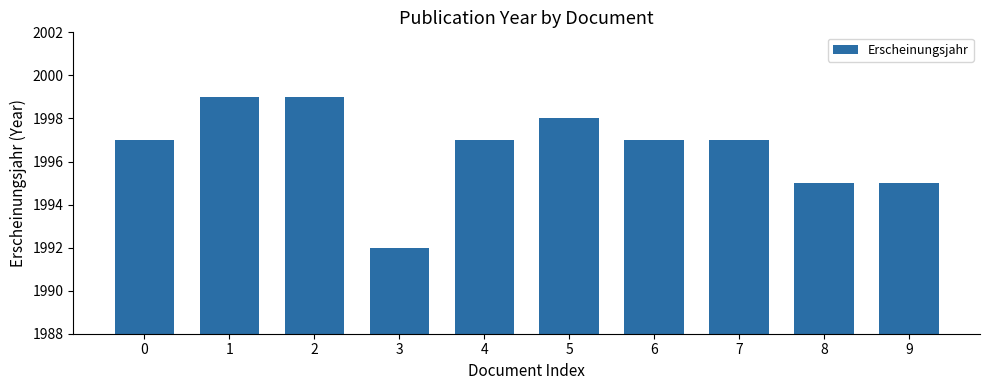

What is the difference between the maximum and minimum values?

7